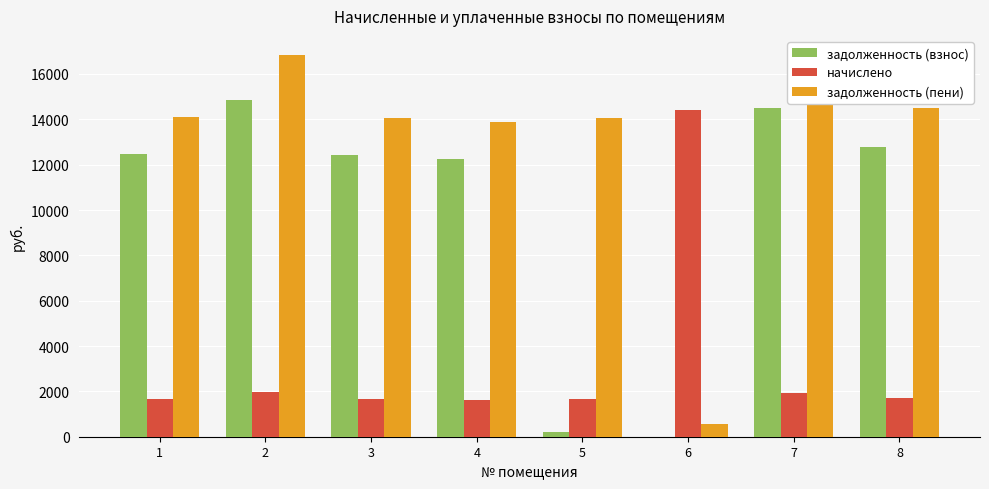

Are the bars grouped side by side (vs. stacked)?

Yes